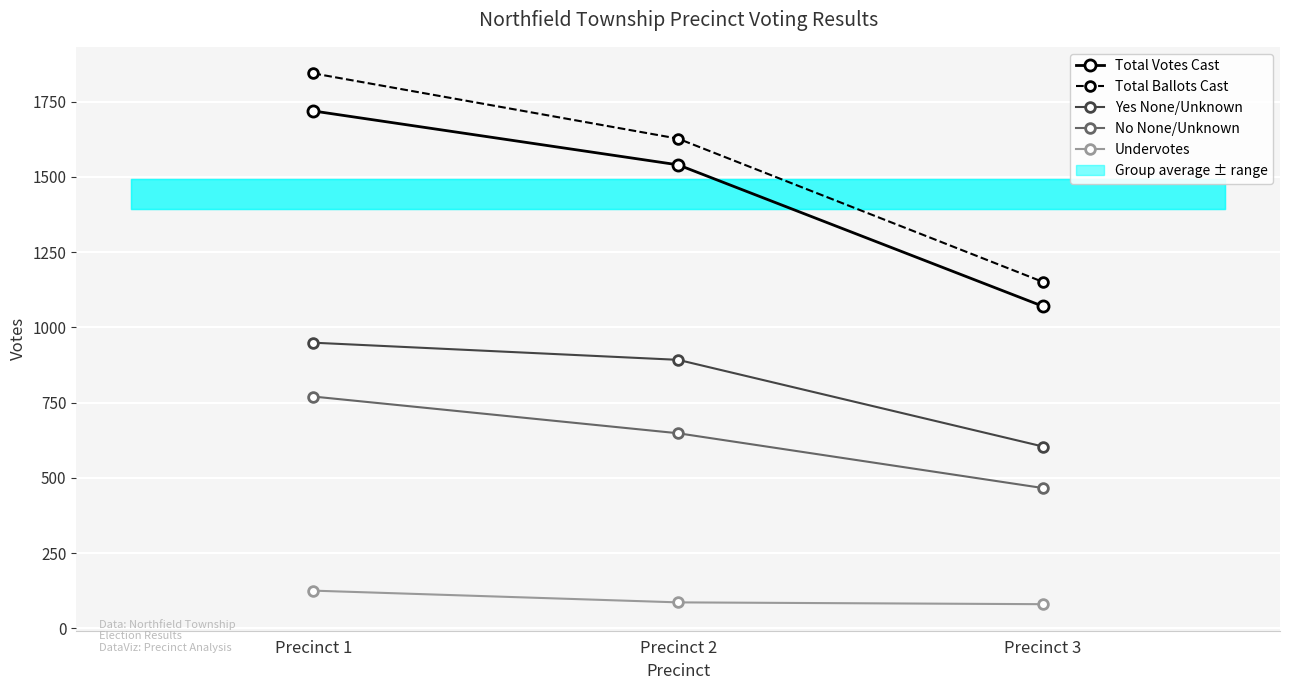

What is the value of the Yes None/Unknown point at the 2nd from the left?

892